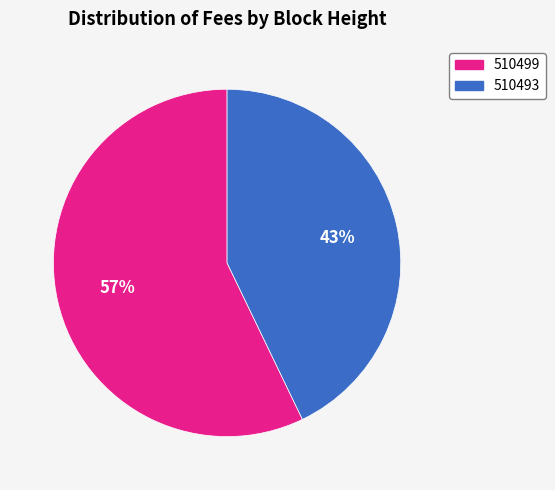

Between 510493 and 510499, which is larger?

510499